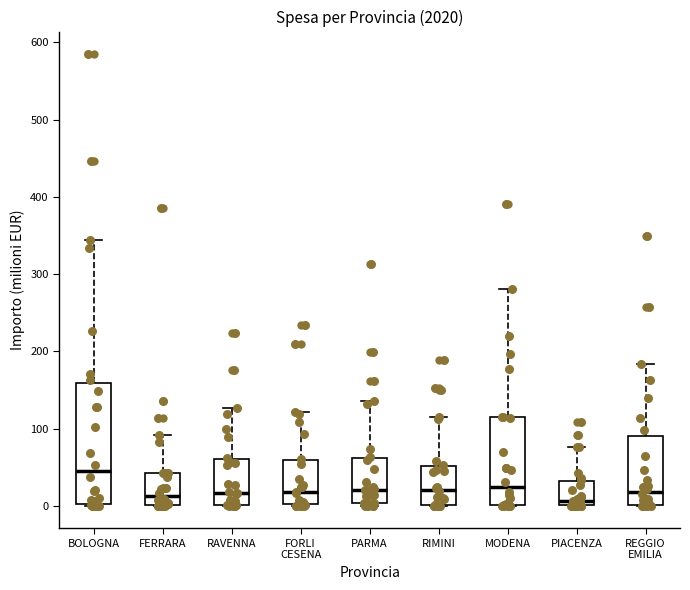

Where is the lower edge of the box for BOLOGNA on the y-axis? The values are not printed on the chart, so give them approximately, as read against the axis.

0